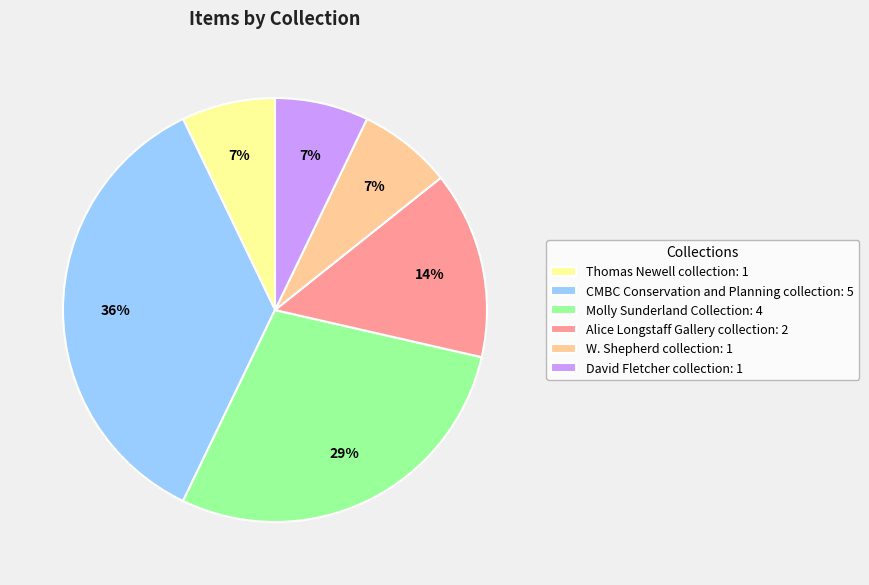

Do CMBC Conservation and Planning collection: 5 and W. Shepherd collection: 1 together represent more than half of the pie?

No